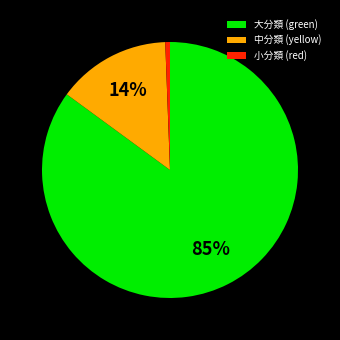

To the nearest percent, what is the average slice percentage?

33%